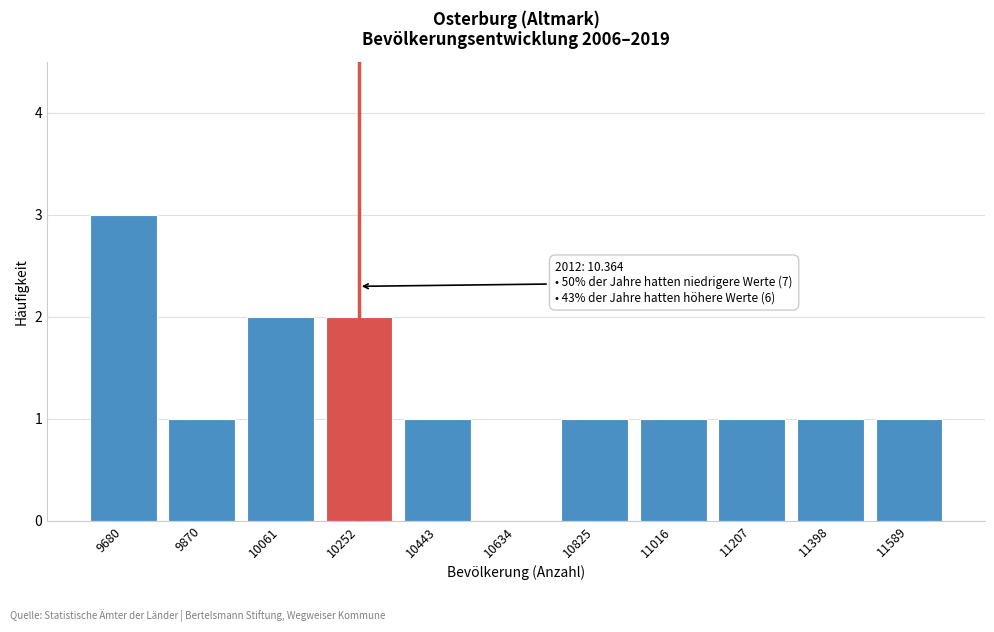

Reading left to right, list all the values displayed in this chart.

9680=3	9870=1	10061=2	10252=2	10443=1	10634=0	10825=1	11016=1	11207=1	11398=1	11589=1